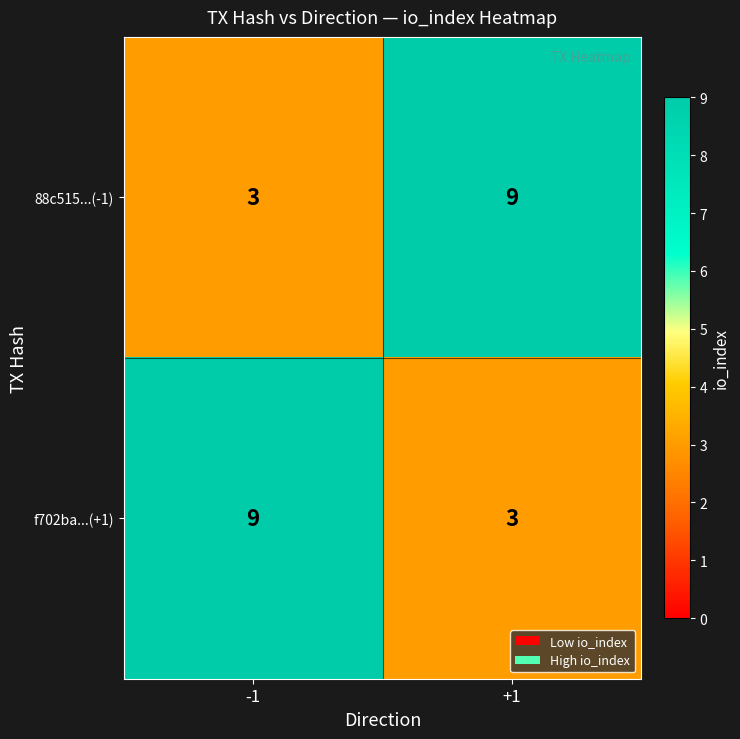

What is the total value across all series at -1?

12